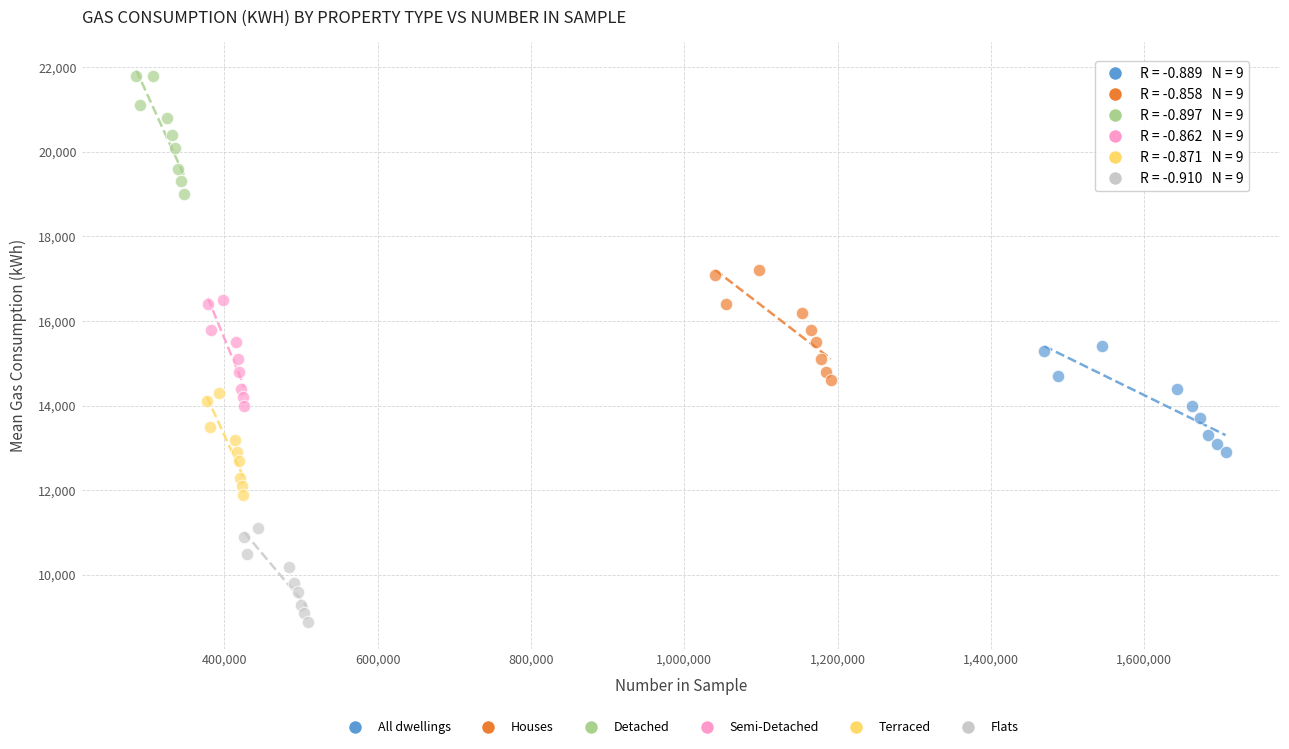

What are all the series names shown in the legend?

All dwellings, Houses, Detached, Semi-Detached, Terraced, Flats